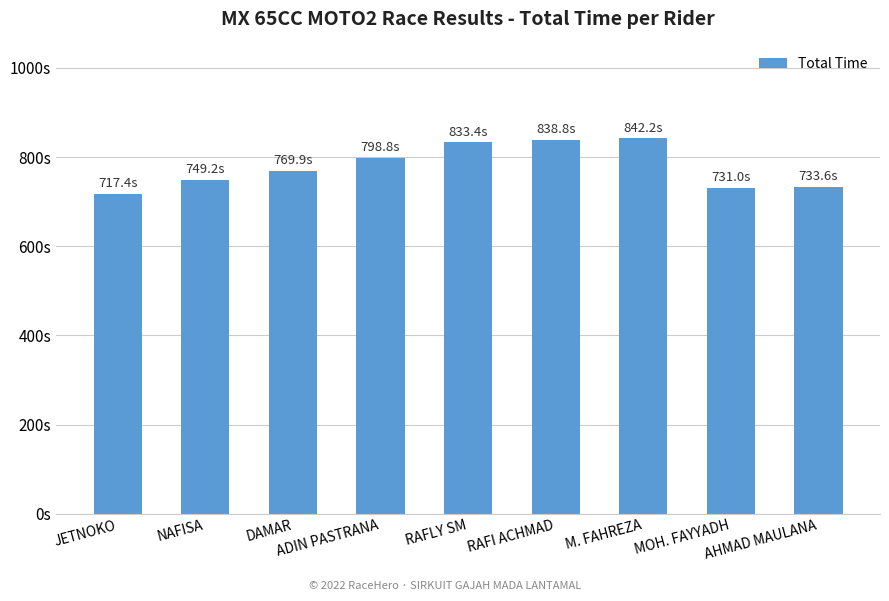

The chart shows a value of 838.8 at RAFI ACHMAD. True or false?

True